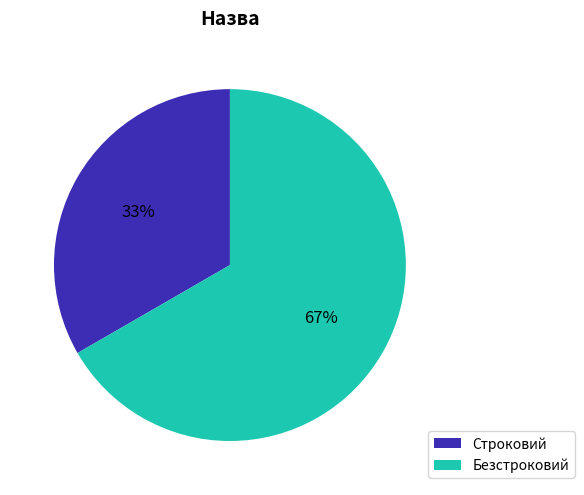

To the nearest percent, what is the combined percentage of Строковий and Безстроковий?

100%